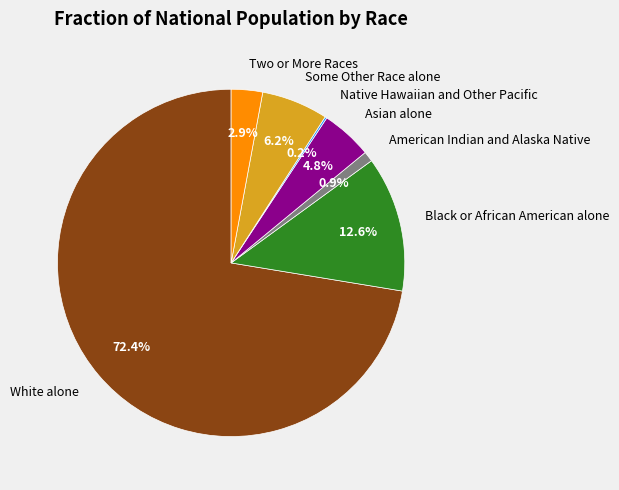

Does any single category account for the majority?

Yes